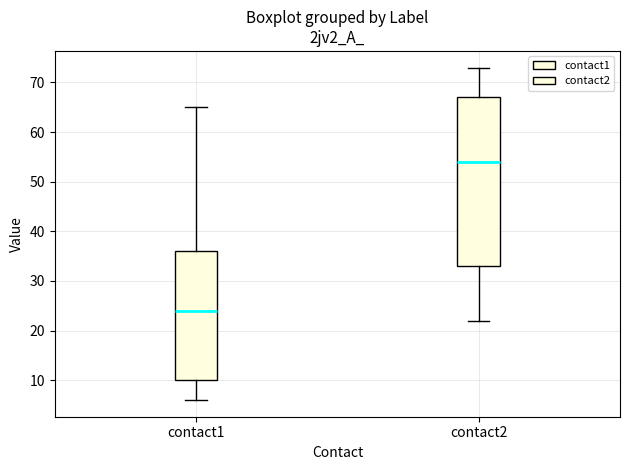

Reading left to right, read every box against the y-axis: the position of its median line, the range the box covers, and the ends of its whiskers. The values are not printed on the chart, so give them approximately, as read against the axis.

contact1: median 24, box 10 to 36, whiskers 6 to 65
contact2: median 54, box 33 to 67, whiskers 22 to 73